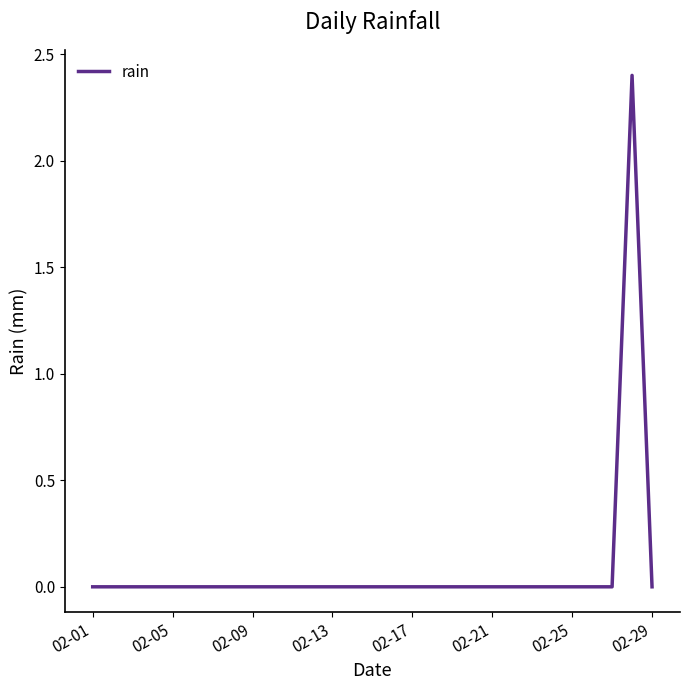

What is the average value?

0.1